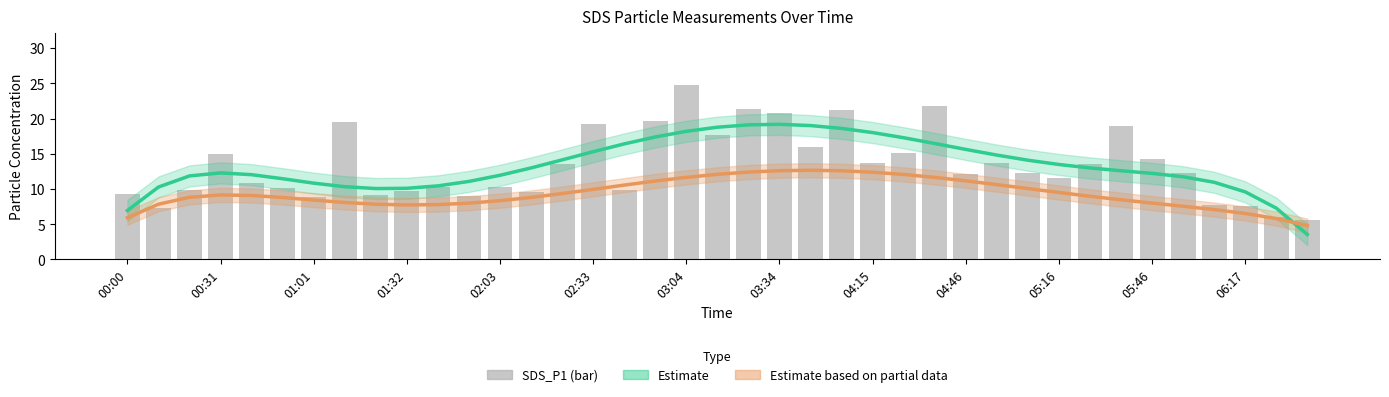

Which series changed the most between 26 and 27?

SDS_P1 (bar)